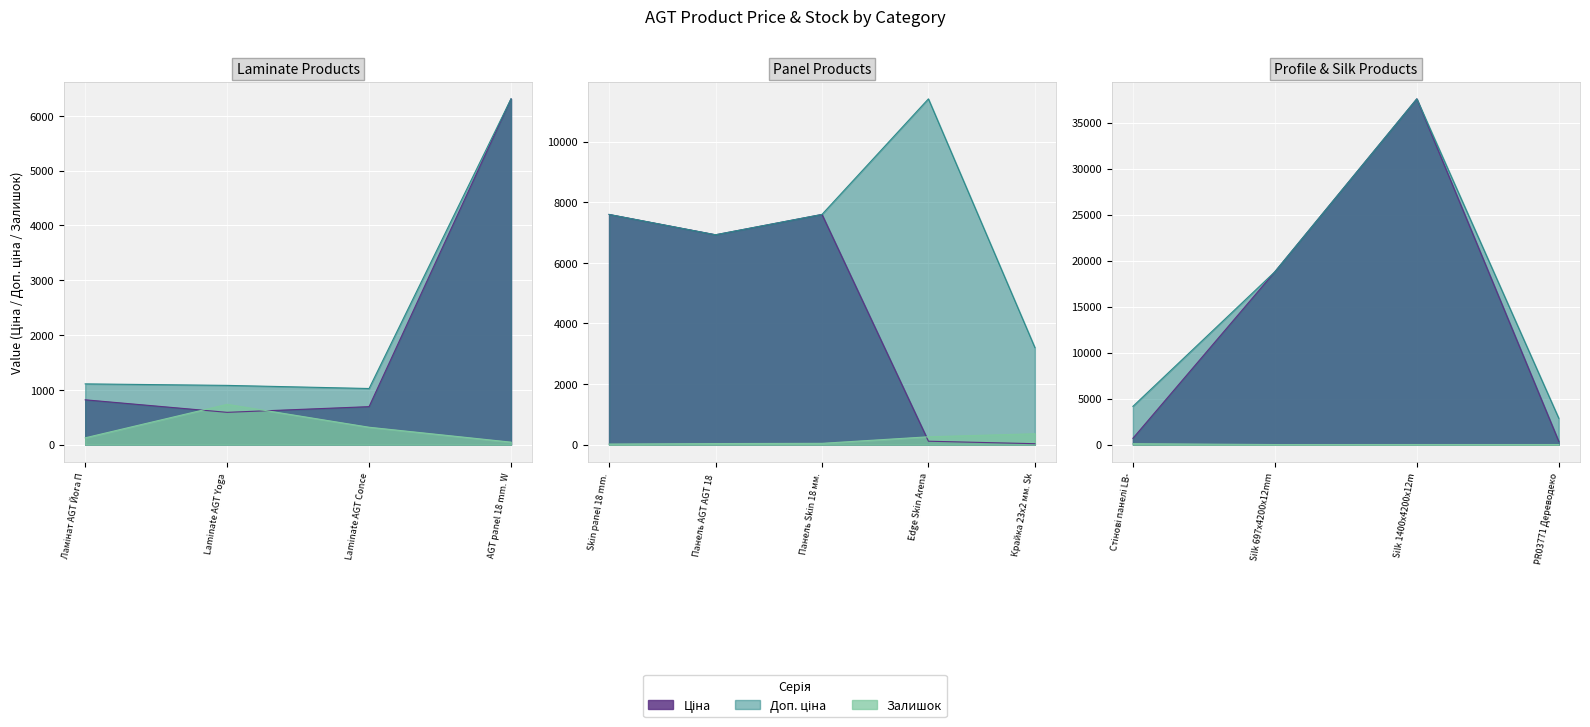

True or false: Залишок has a value of 318.0 at Laminate AGT Concept Neo Series.

True